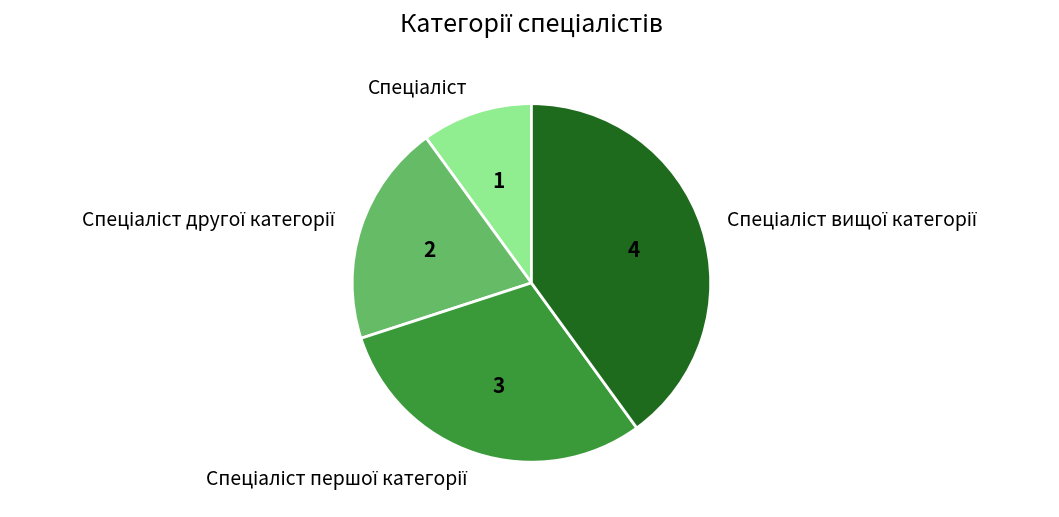

Is there a majority slice in this chart?

No